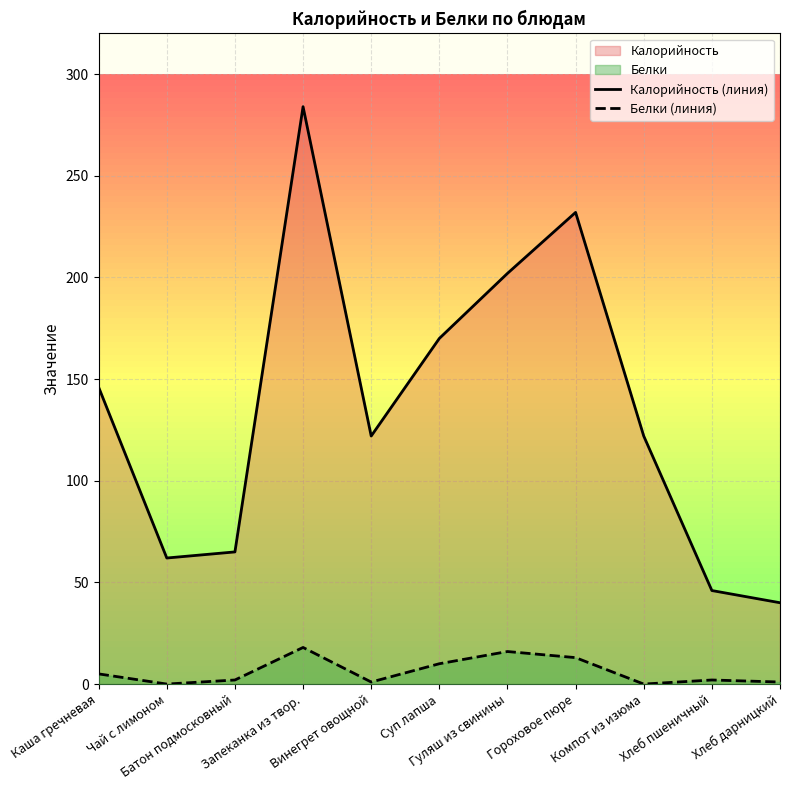

Reading left to right, list all the values displayed in this chart.

Калорийность (линия): Каша гречневая=146	Чай с лимоном=62	Батон подмосковный=65	Запеканка из твор.=284	Винегрет овощной=122	Суп лапша=170	Гуляш из свинины=202	Гороховое пюре=232	Компот из изюма=122	Хлеб пшеничный=46	Хлеб дарницкий=40
Белки (линия): Каша гречневая=5	Чай с лимоном=0	Батон подмосковный=2	Запеканка из твор.=18	Винегрет овощной=1	Суп лапша=10	Гуляш из свинины=16	Гороховое пюре=13	Компот из изюма=0	Хлеб пшеничный=2	Хлеб дарницкий=1